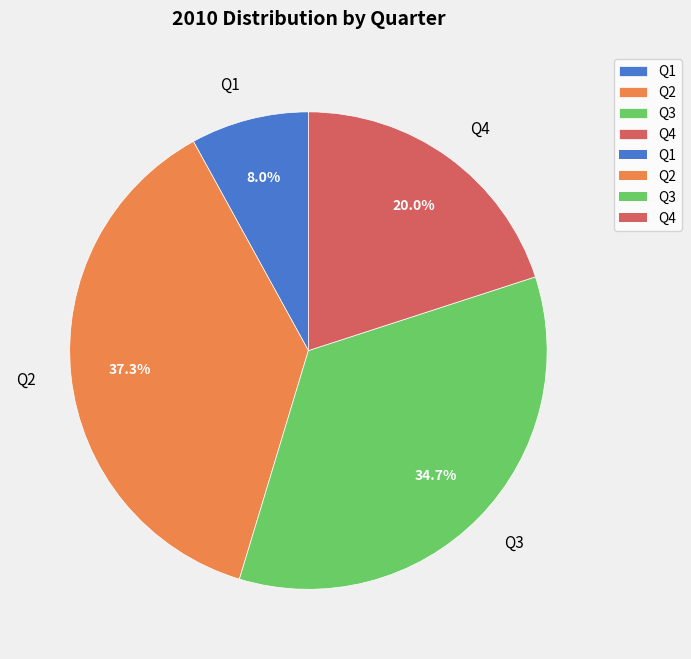

Which has a higher value, Q1 or Q3?

Q3